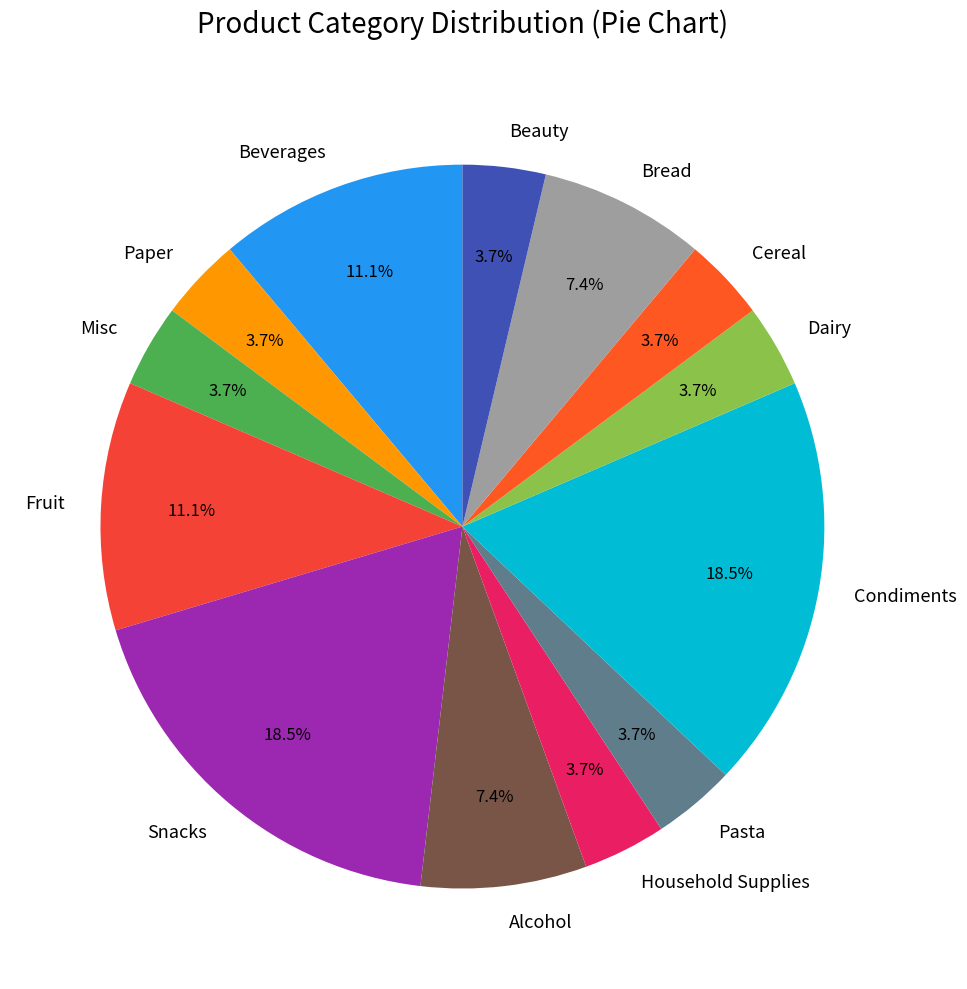

To the nearest percent, what is the combined percentage of Alcohol and Bread?

15%